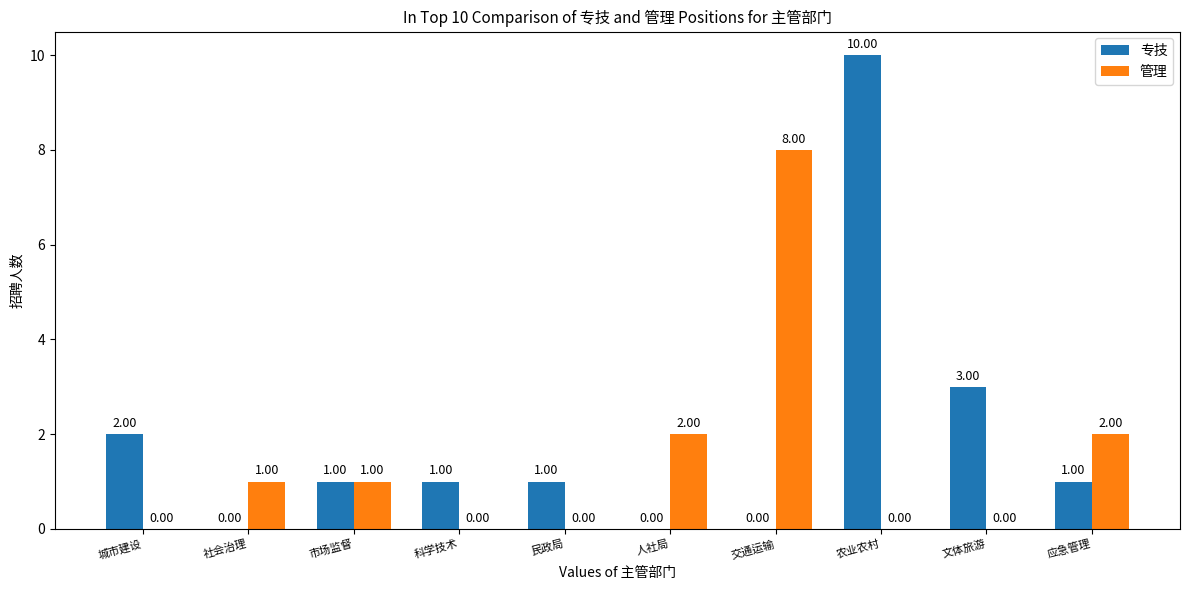

Where is 专技 nearest to the value 5?

文体旅游